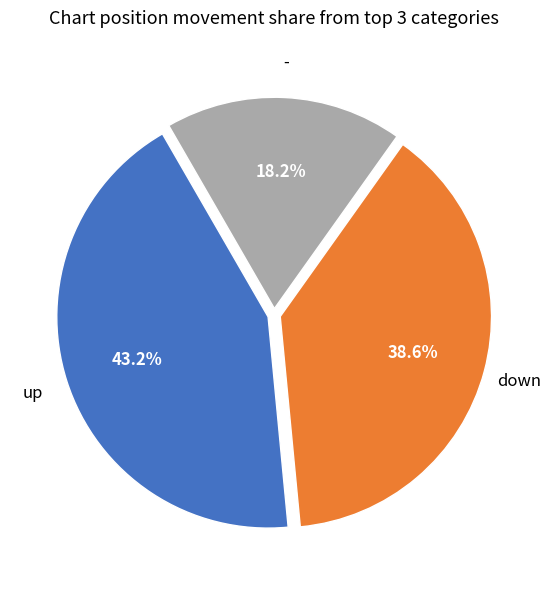

Does any single category account for the majority?

No